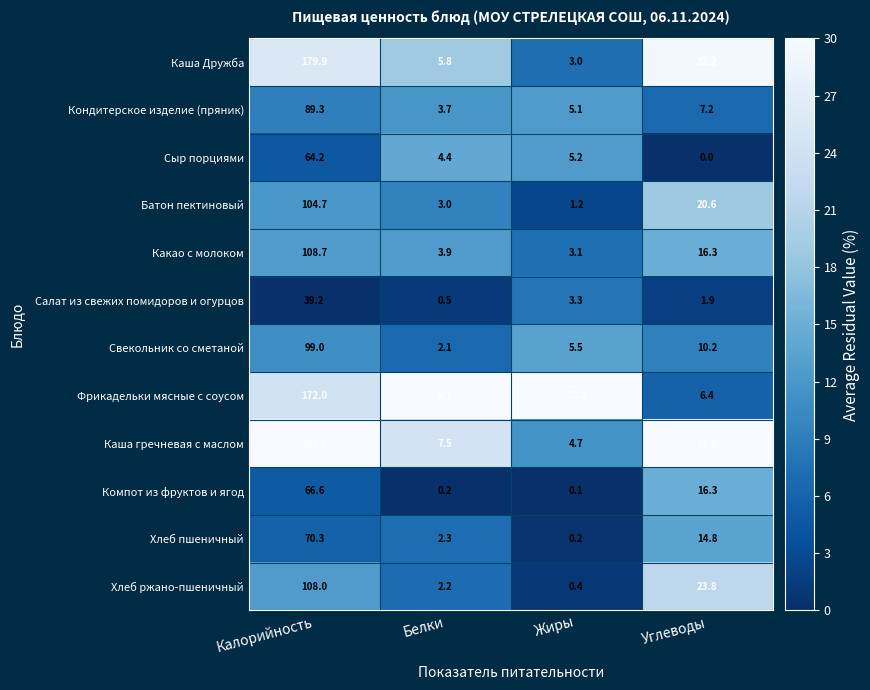

What is the difference between the second highest and second lowest values in the Сыр порциями series?

0.8